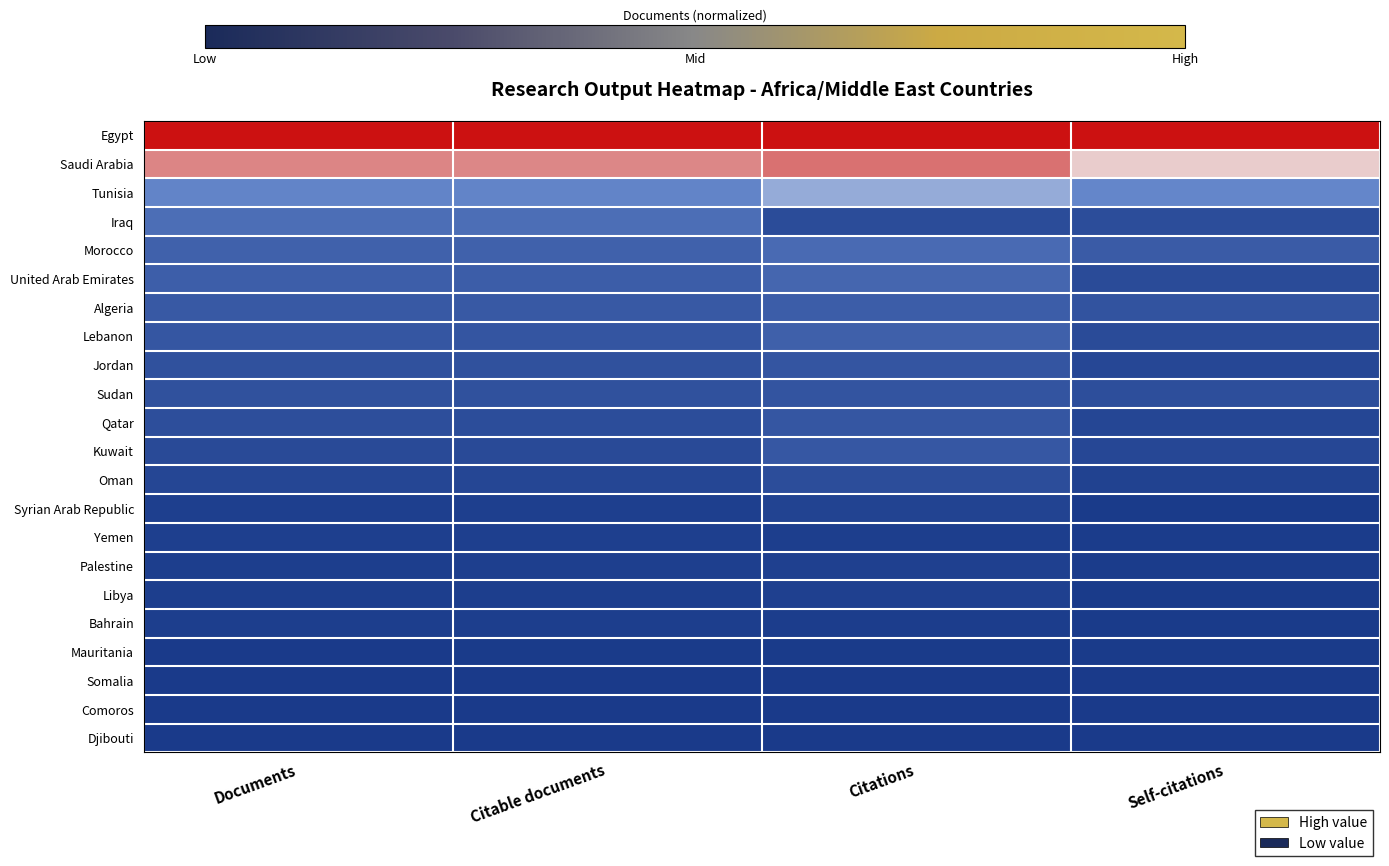

Which label corresponds to the smallest value in the chart?

Citations